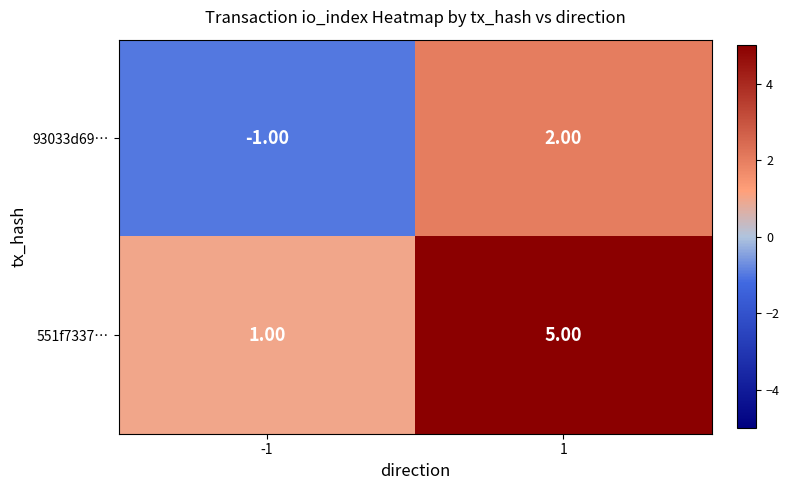

Which series has the largest total across all categories?

551f7337…